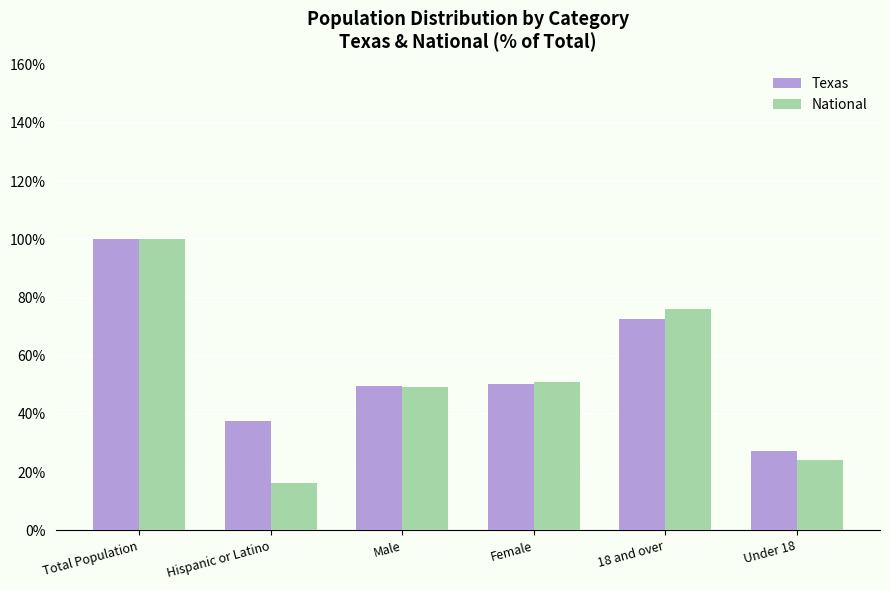

How many values in the Texas series exceed 50?

3